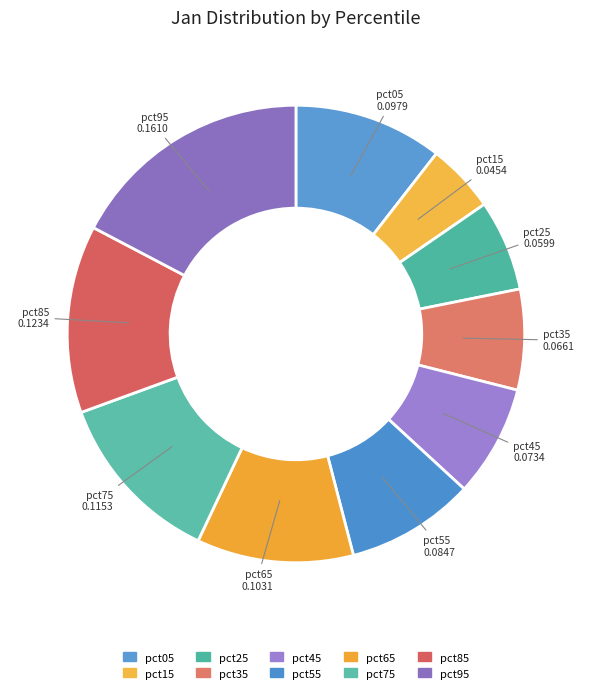

Count the number of slices in the pie.

10